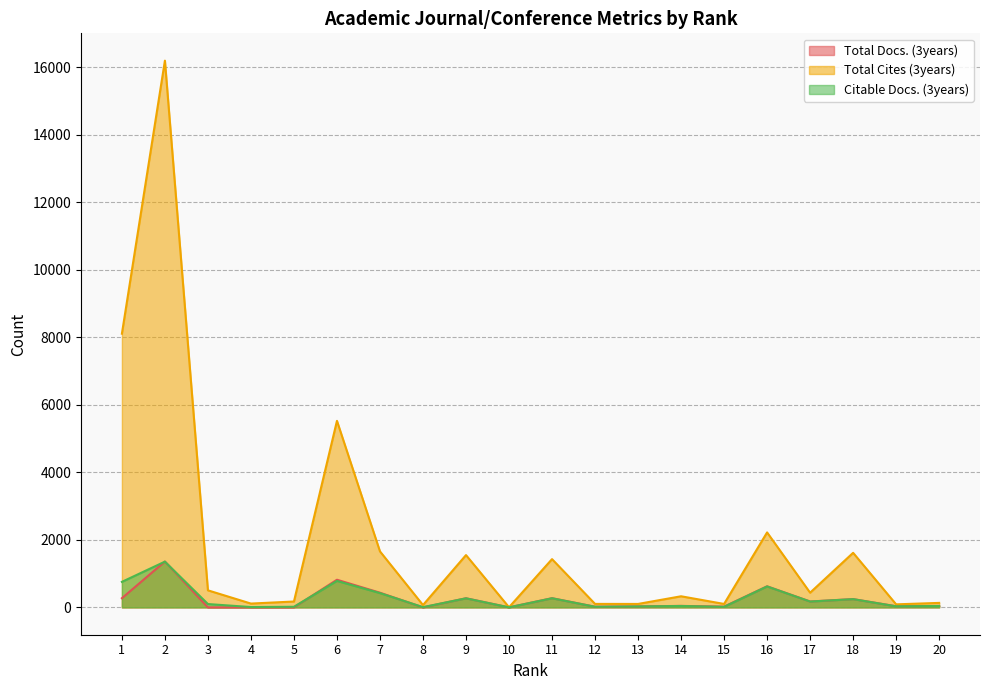

What is the difference between the maximum and second lowest values in the Total Docs. (3years) series?

1358